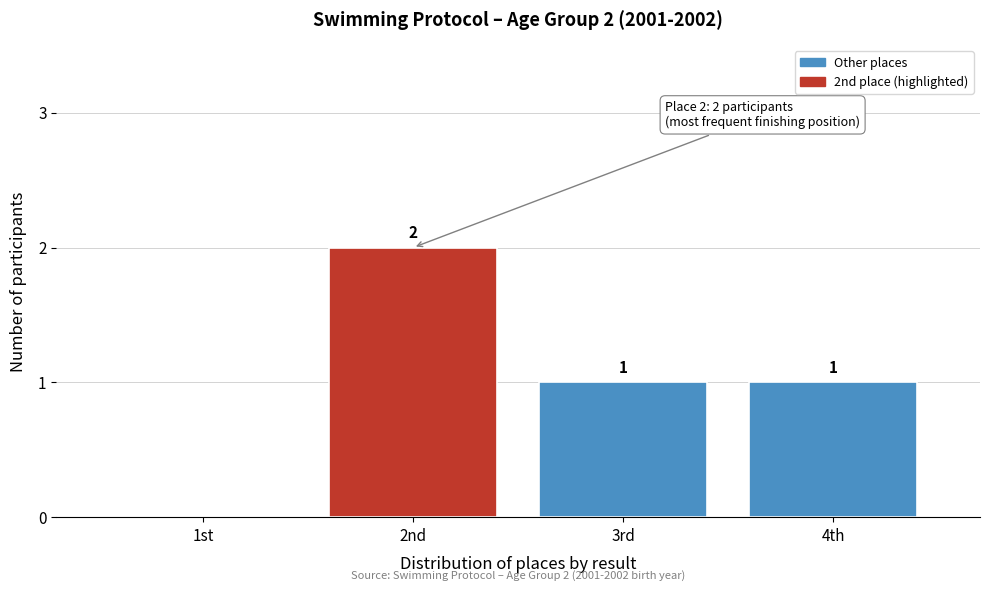

Reading left to right, extract all data points from this chart.

1st=0	2nd=2	3rd=1	4th=1